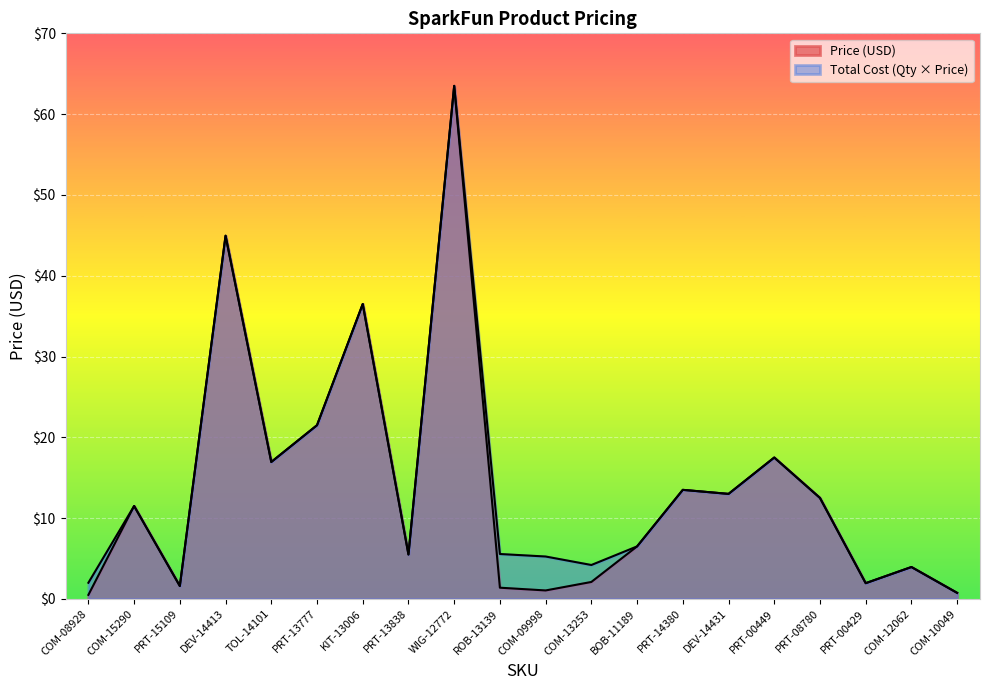

What is the greatest value displayed?

63.5